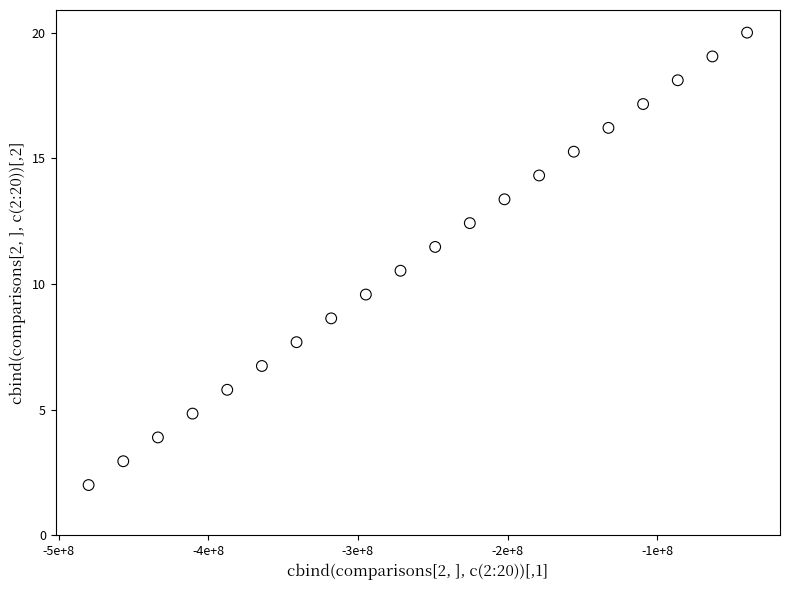

What is the range of X values (max minus min)?

440000000.0